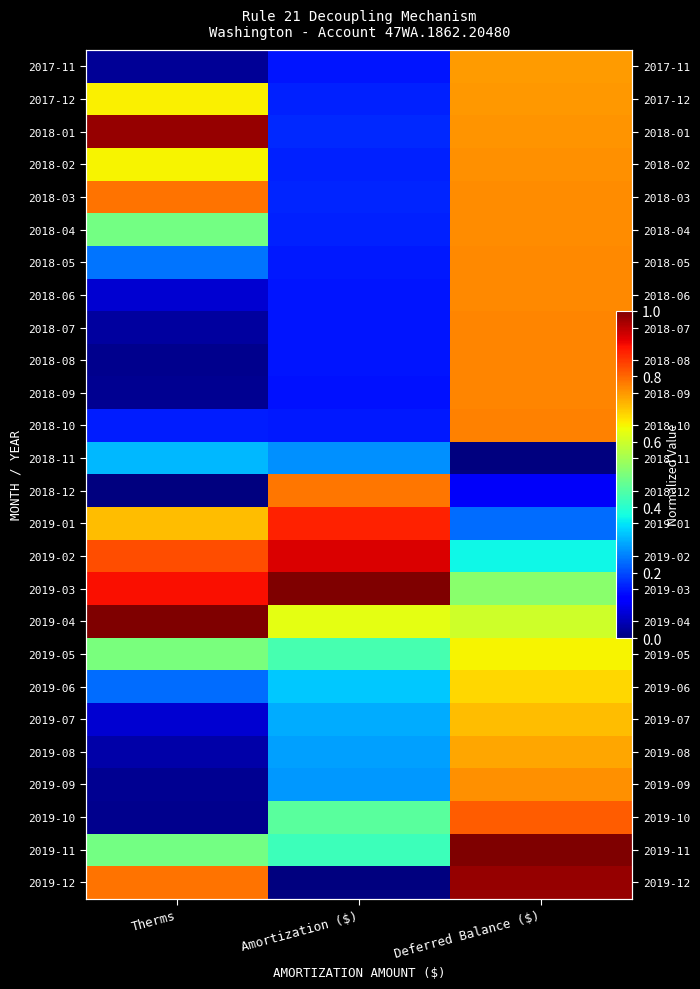

Which category has the highest value in the 2018-05 series?

Deferred Balance ($)